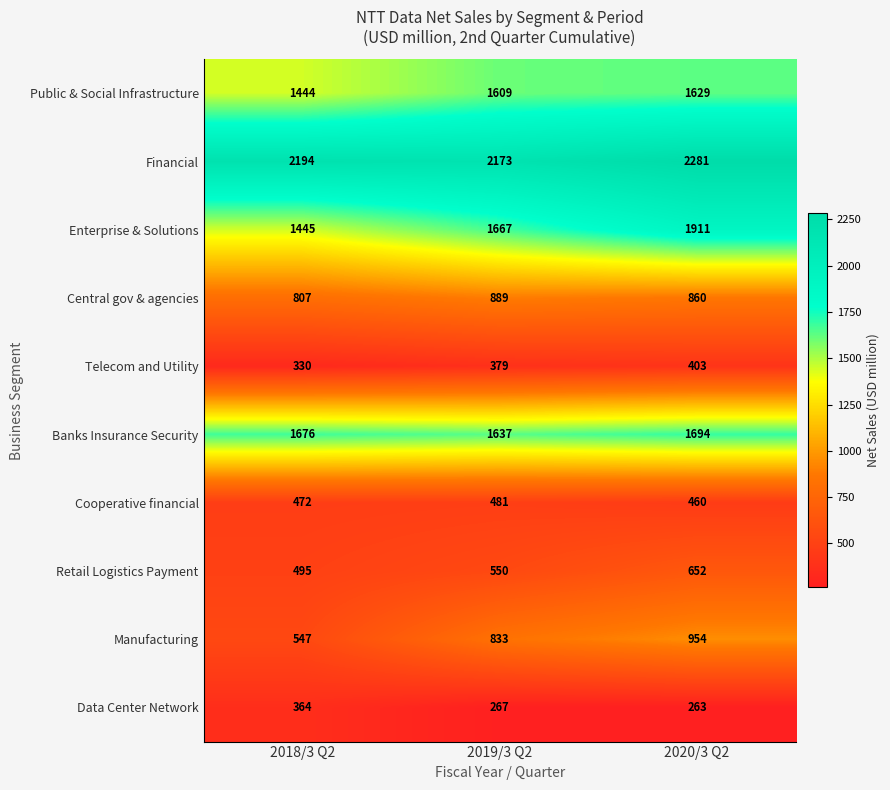

Rank the series at 2019/3 Q2 from highest to lowest value.

Financial, Enterprise & Solutions, Banks Insurance Security, Public & Social Infrastructure, Central gov & agencies, Manufacturing, Retail Logistics Payment, Cooperative financial, Telecom and Utility, Data Center Network